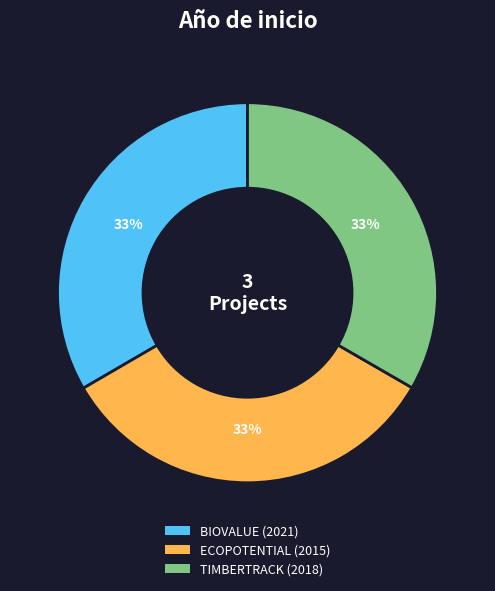

How many segments does this pie chart have?

3